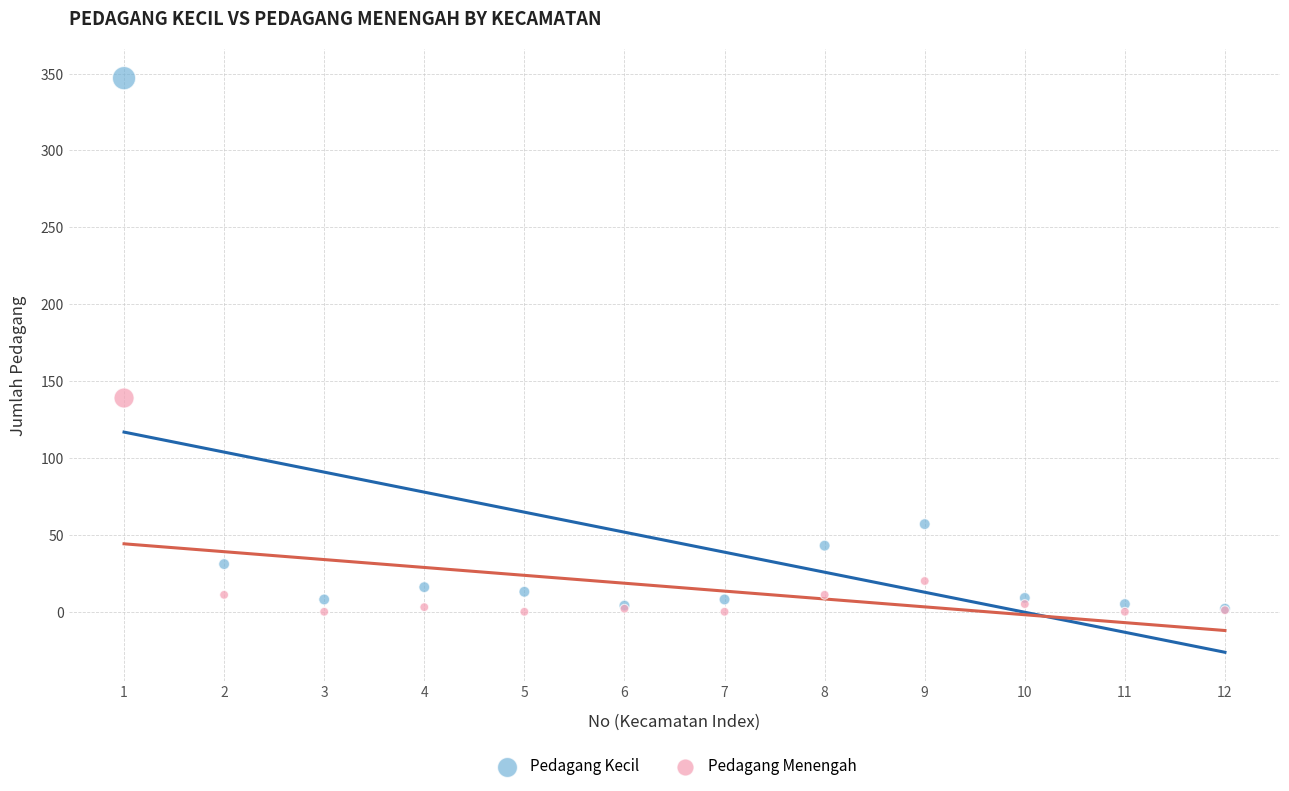

In the Pedagang Kecil series, what Y value is closest to 174?

57